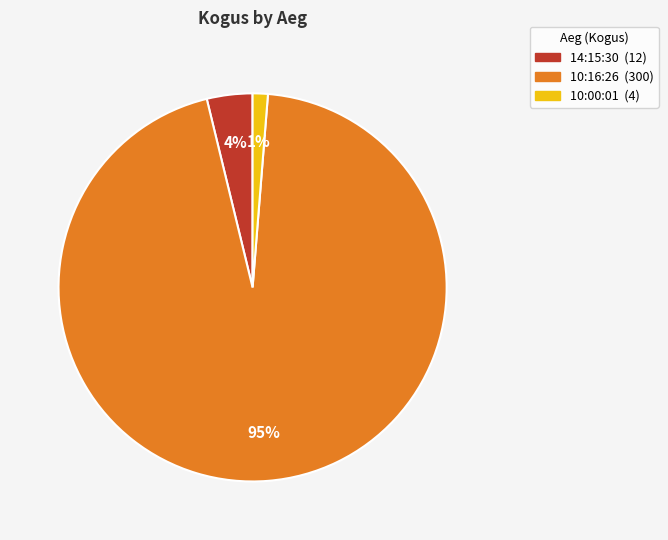

True or false: 14:15:30 accounts for 4% of the total.

True